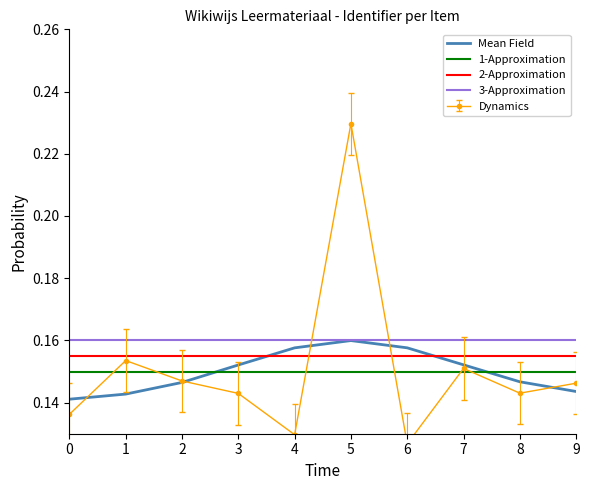

True or false: 1-Approximation has more than 2 points higher than both neighbors.

False